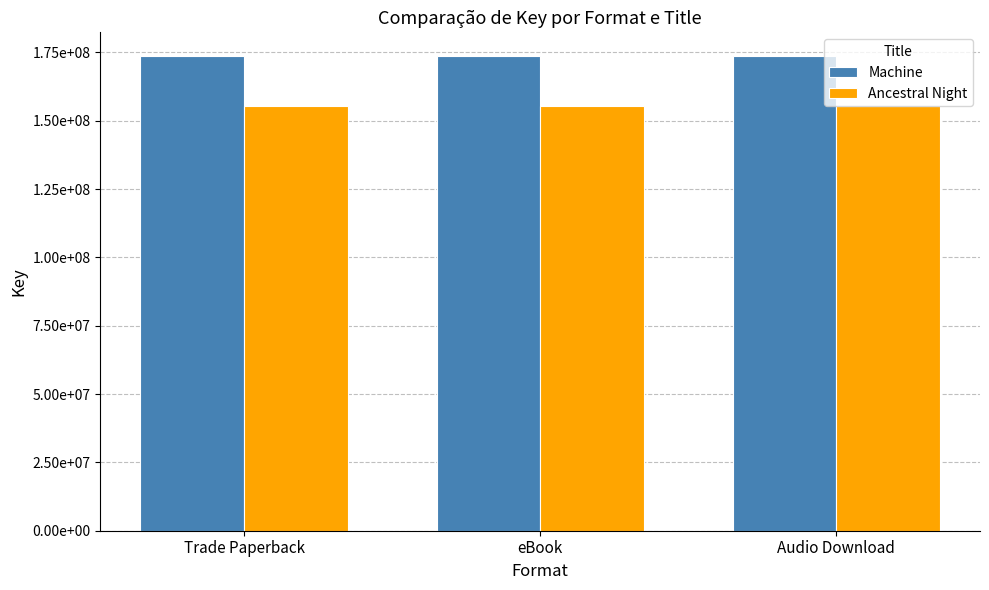

Is the value of Ancestral Night at Audio Download greater than the value of Machine at Audio Download?

No